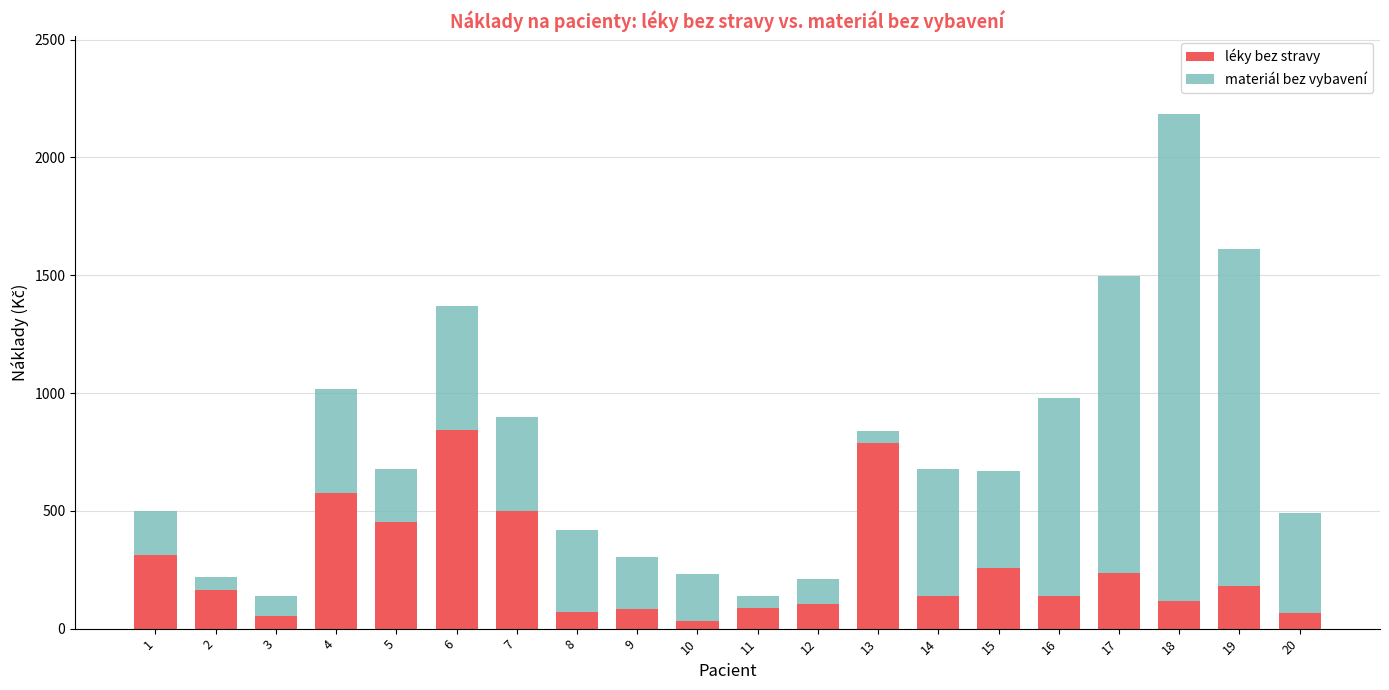

How many categories are shown in the chart?

20